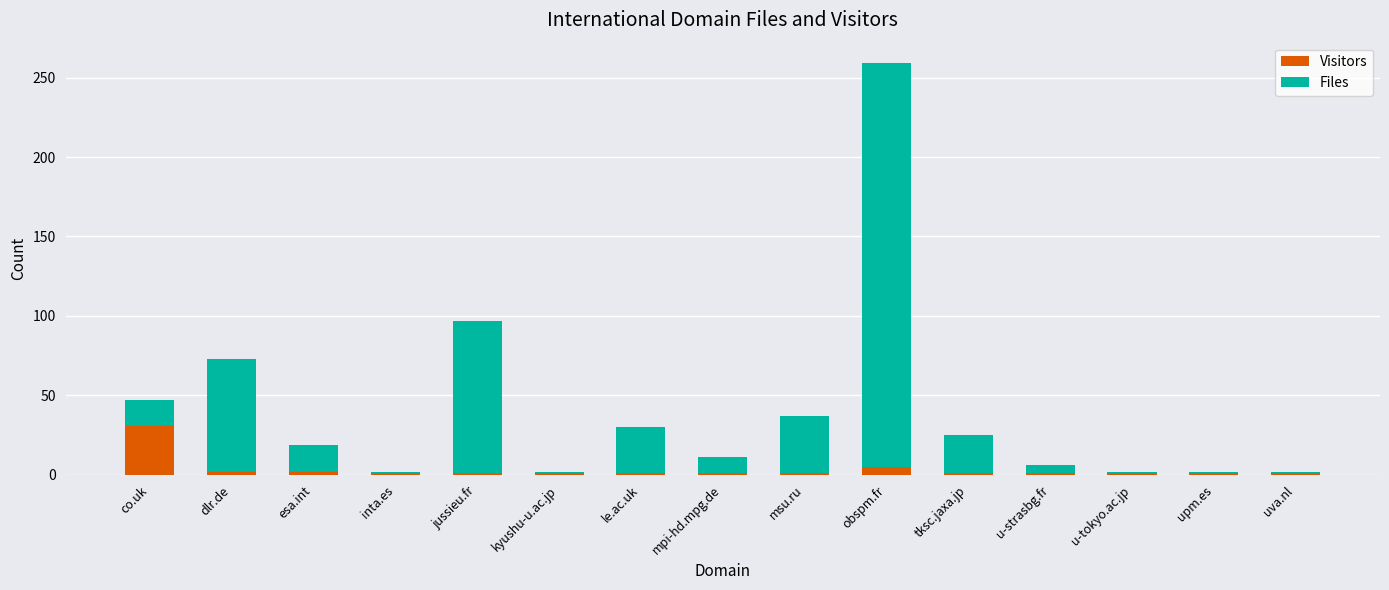

What is the sum of all Visitors values?

51